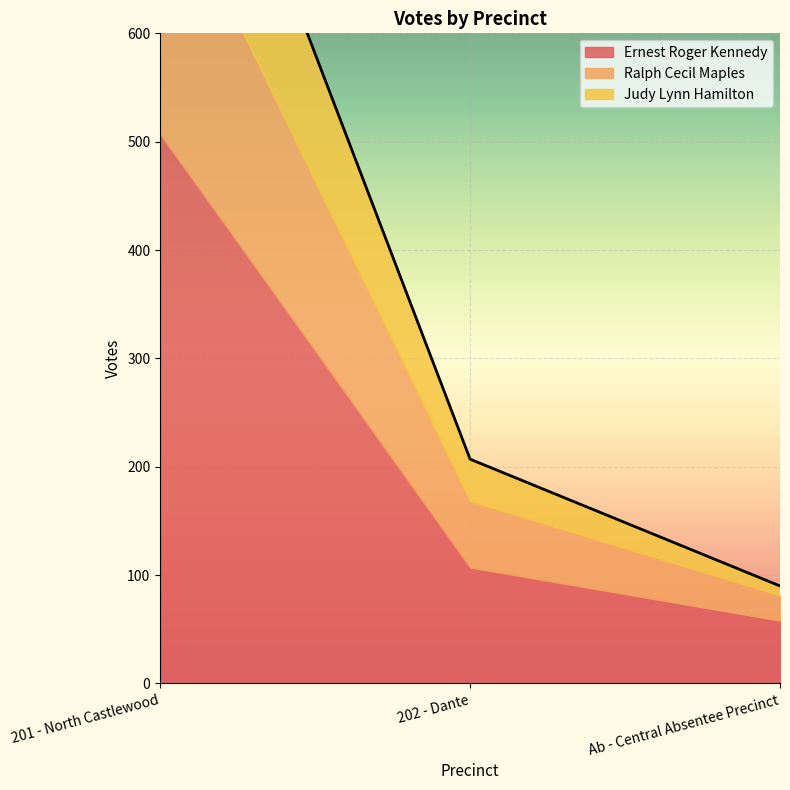

What are all the series names shown in the legend?

Ernest Roger Kennedy, Ralph Cecil Maples, Judy Lynn Hamilton